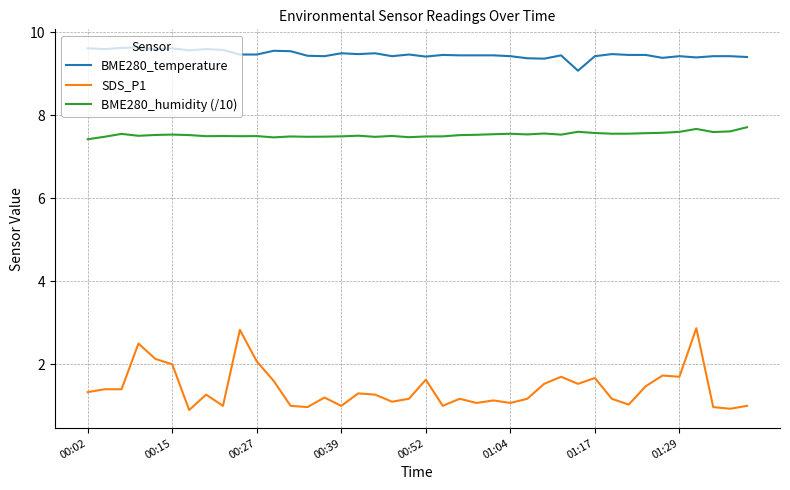

Count the number of categories in the chart.

40